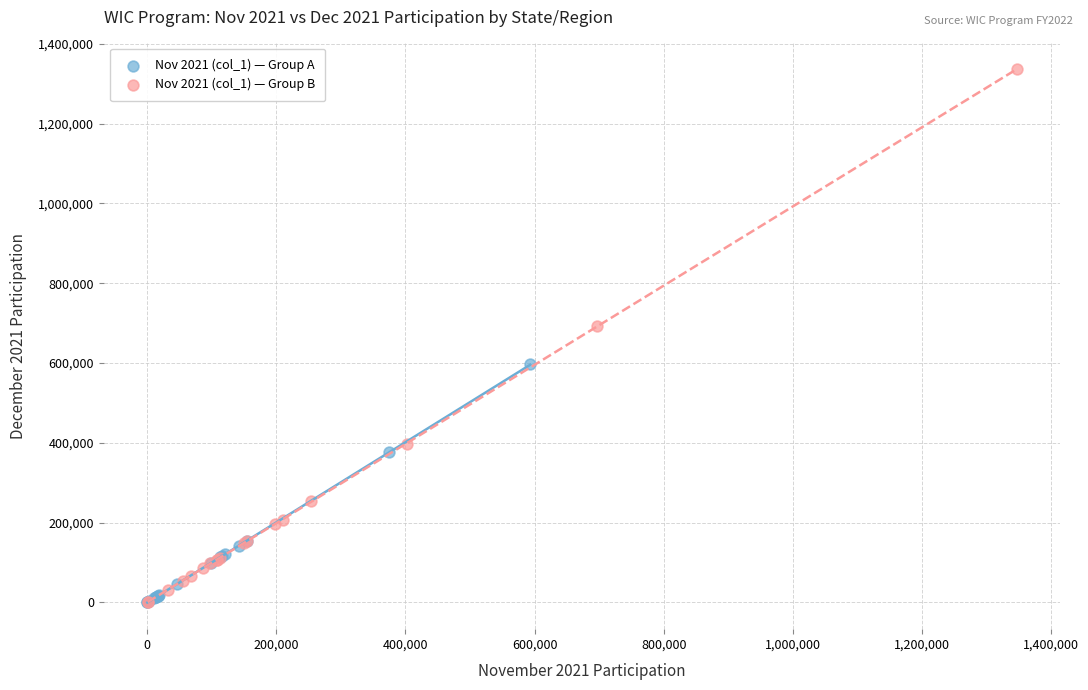

Which series contains the highest Y value?

Nov 2021 (col_1) — Group B